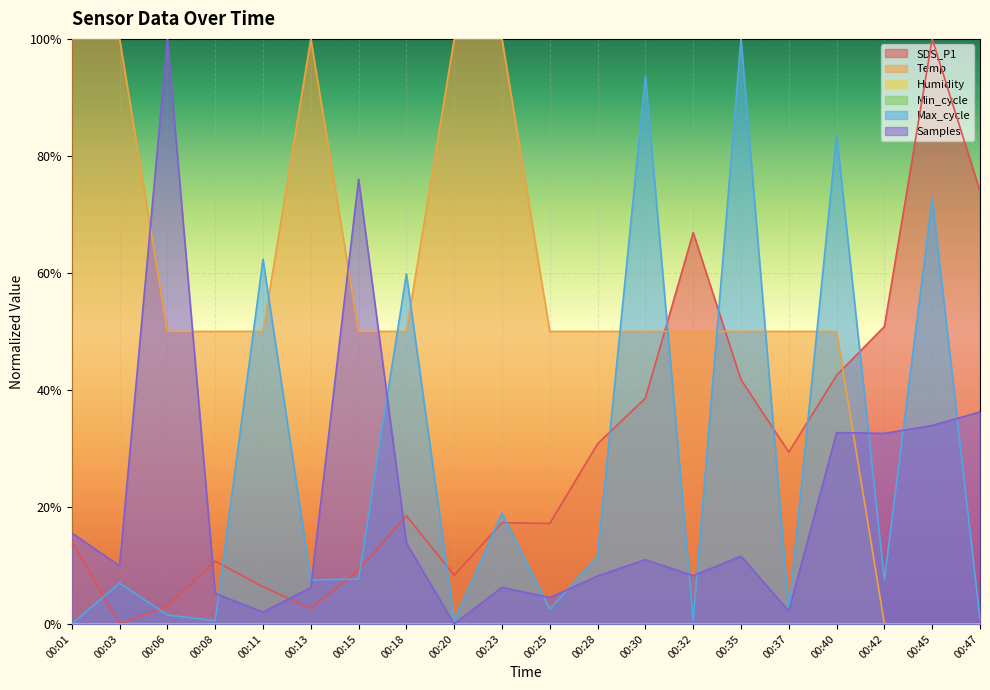

The value of SDS_P1 at 00:40 is 42.5. True or false?

True